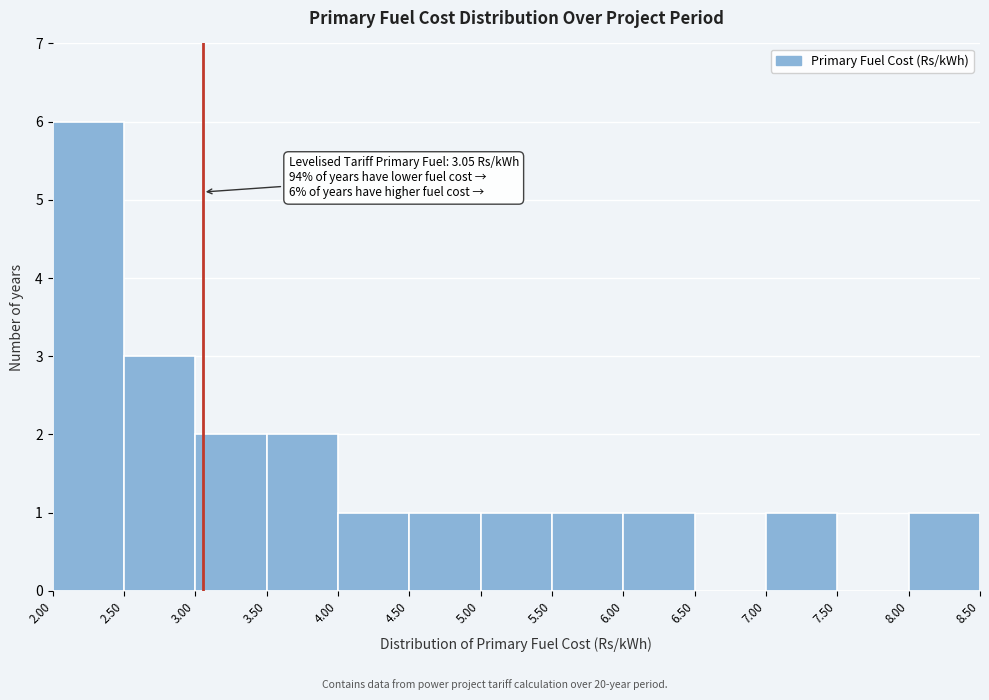

Over which range of the x-axis is the bar tallest?

2.00 to 2.50